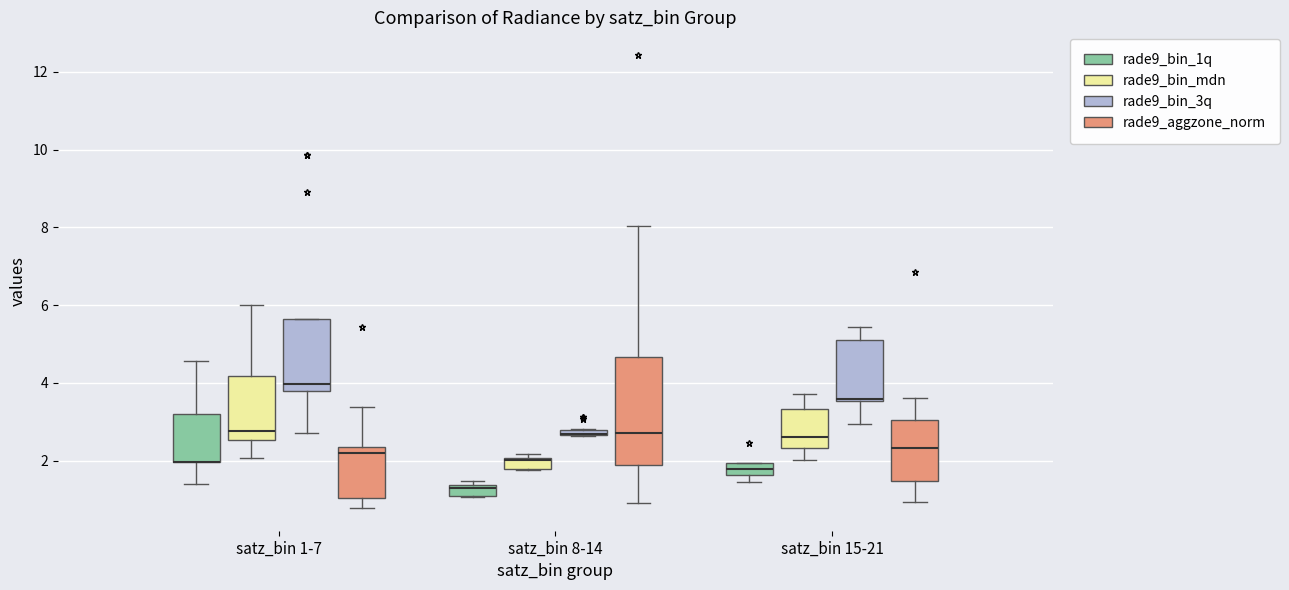

Which box is the tallest, from its lower edge to its upper edge?

satz_bin 8-14 (rade9_aggzone_norm)